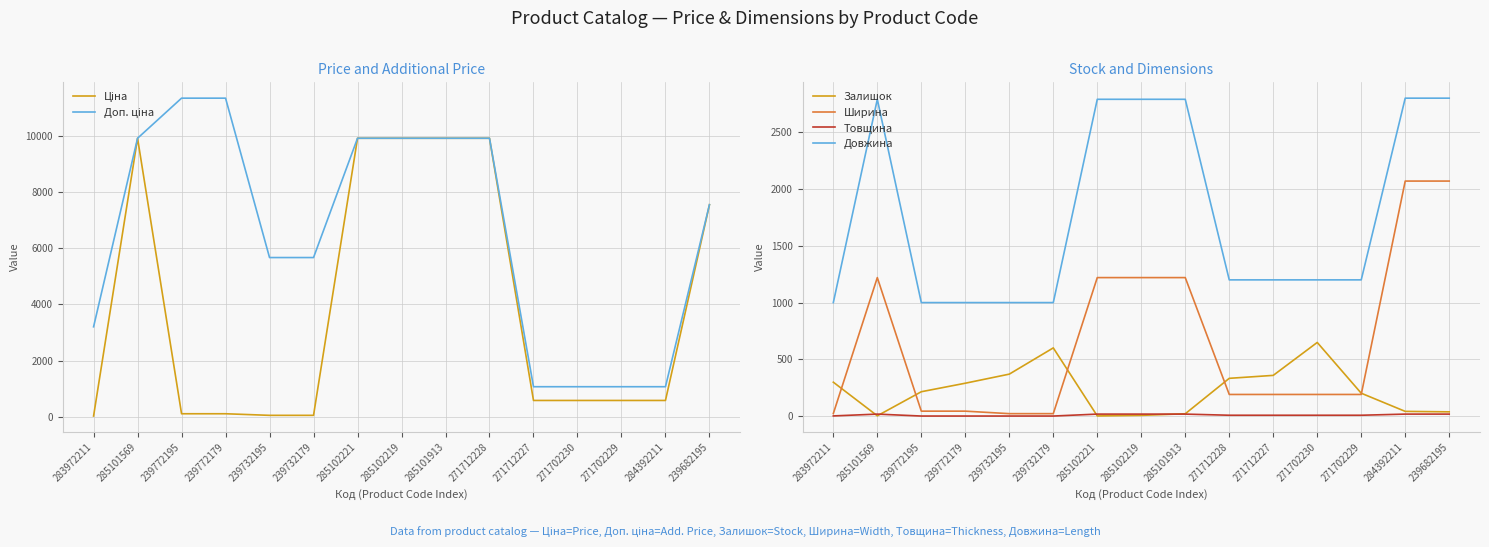

Read the Залишок value at 239732195.

370